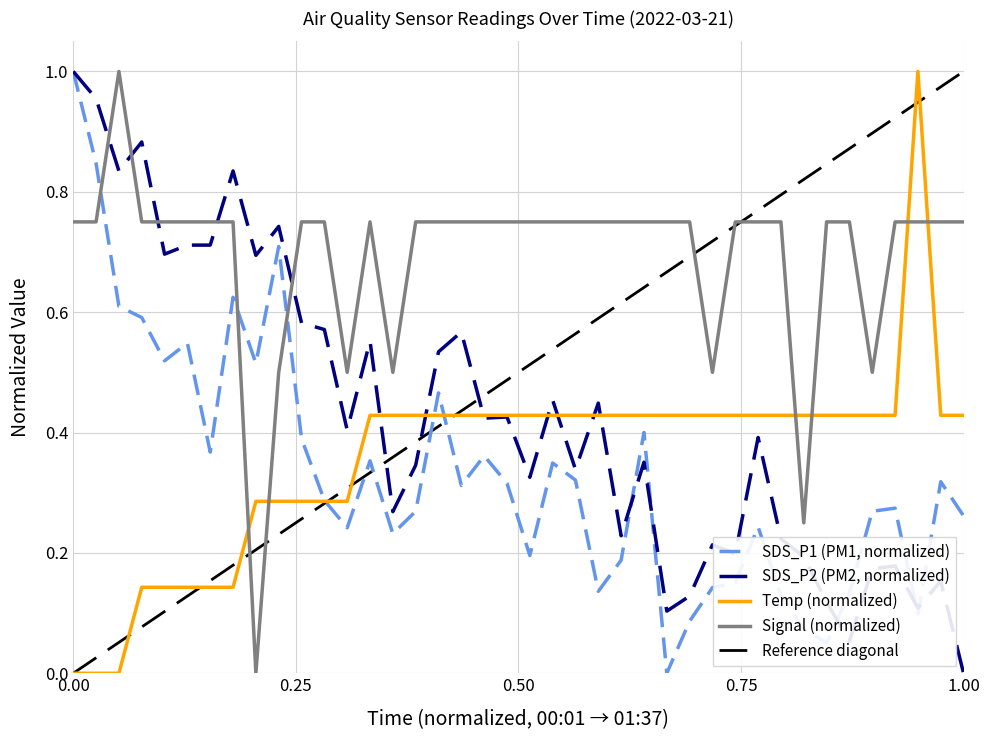

How many times do Signal (normalized) and Temp (normalized) cross each other?

6